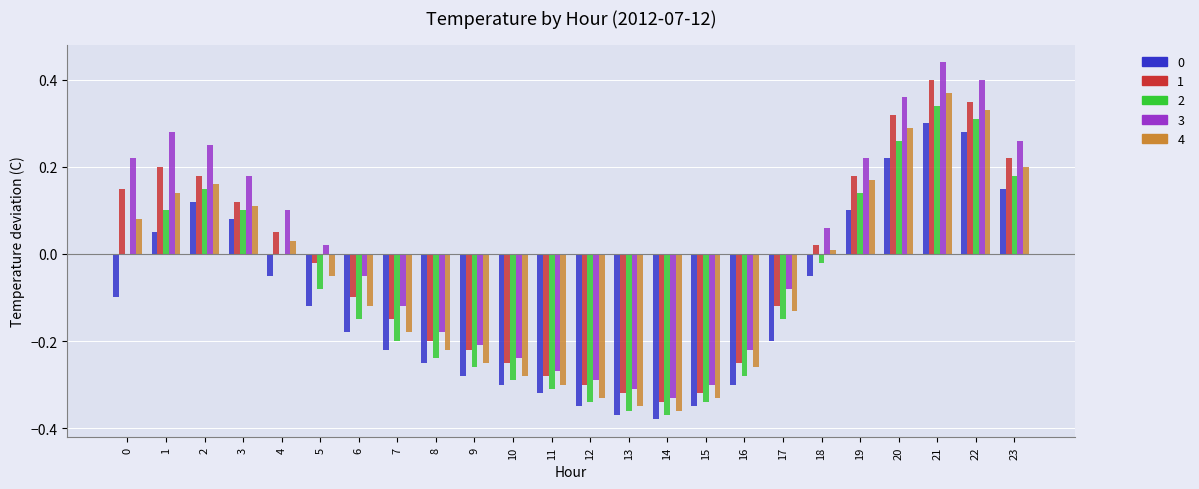

Count the number of data series in this chart.

5